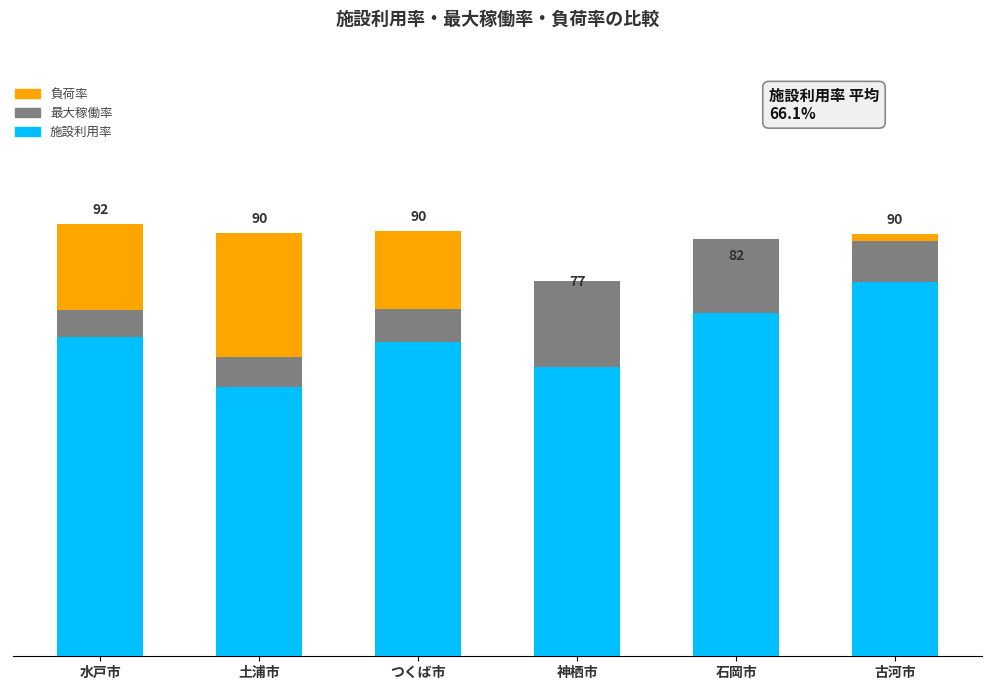

What are all the series names shown in the legend?

負荷率, 最大稼働率, 施設利用率